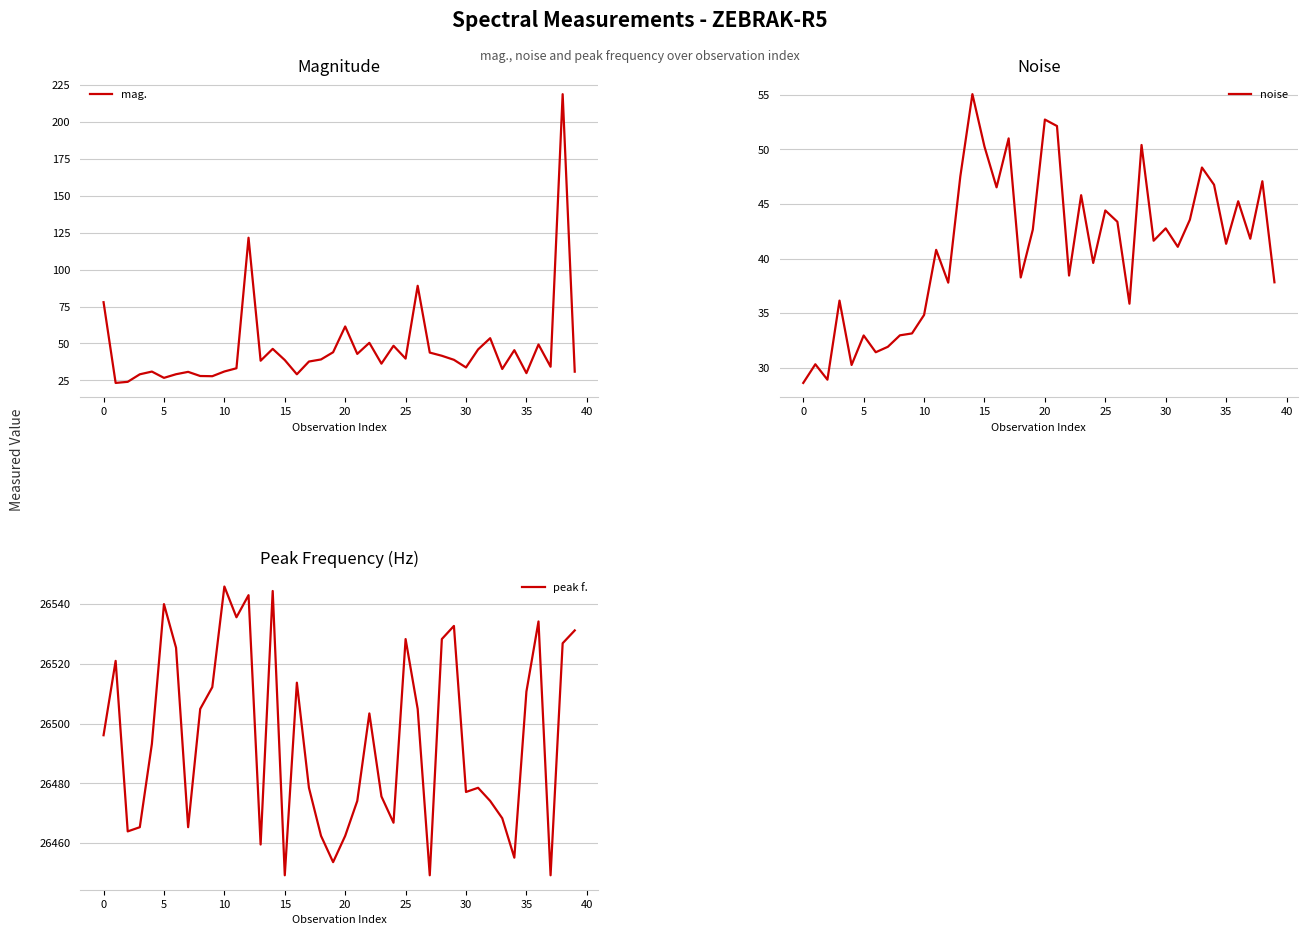

Reading left to right, extract all data points from this chart.

mag.: 77.9	23.2	24.0	29.1	30.9	26.7	29.1	30.7	27.9	27.8	31.0	33.2	121.6	38.3	46.3	38.7	29.1	37.7	39.2	44.0	61.5	42.9	50.4	36.3	48.4	39.7	89.0	43.8	41.6	38.9	33.7	45.9	53.5	32.7	45.4	29.9	49.3	34.2	218.8	30.9
noise: 28.6	30.3	28.9	36.2	30.3	33.0	31.4	31.9	33.0	33.1	34.8	40.8	37.8	47.5	55.0	50.2	46.5	51.0	38.3	42.6	52.7	52.1	38.4	45.8	39.6	44.4	43.4	35.9	50.4	41.6	42.8	41.1	43.6	48.3	46.8	41.3	45.2	41.8	47.1	37.8
peak f.: 26496.1	26521.0	26463.9	26465.3	26493.2	26540.0	26525.4	26465.3	26504.9	26512.2	26545.9	26535.6	26543.0	26459.5	26544.4	26449.2	26513.7	26478.5	26462.4	26453.6	26462.4	26474.1	26503.4	26475.6	26466.8	26528.3	26504.9	26449.2	26528.3	26532.7	26477.1	26478.5	26474.1	26468.3	26455.1	26510.7	26534.2	26449.2	26526.9	26531.2